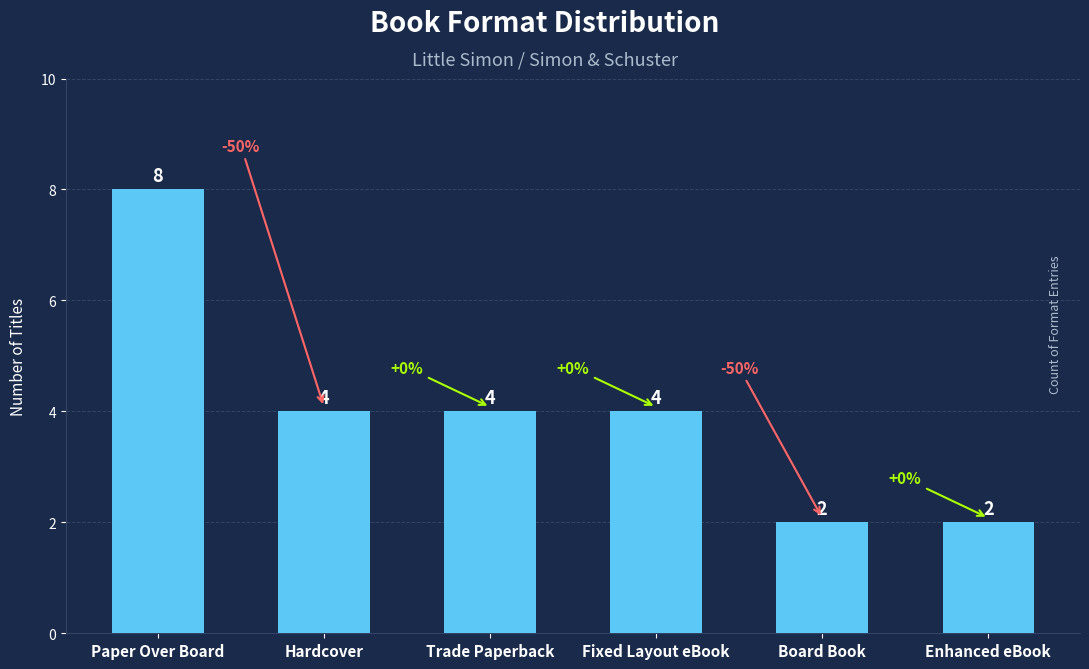

How many bars are there in total?

6